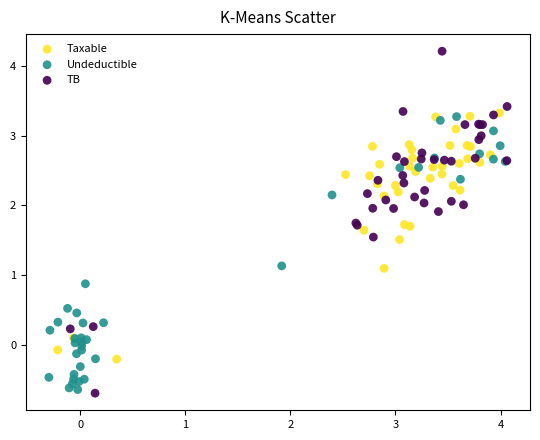

Which series contains the highest Y value?

TB